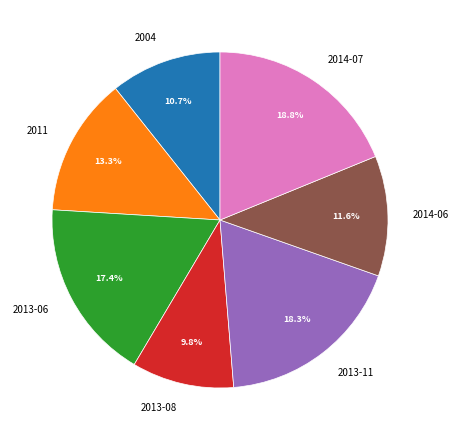

How many segments does this pie chart have?

7